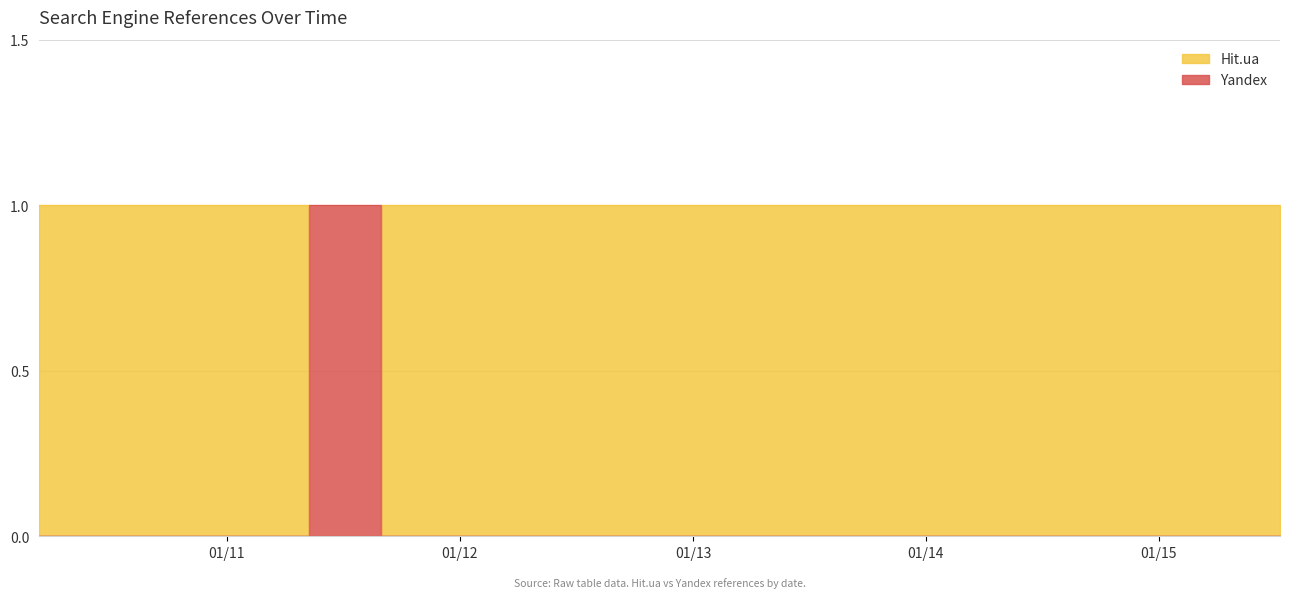

How many series are shown in this chart?

2